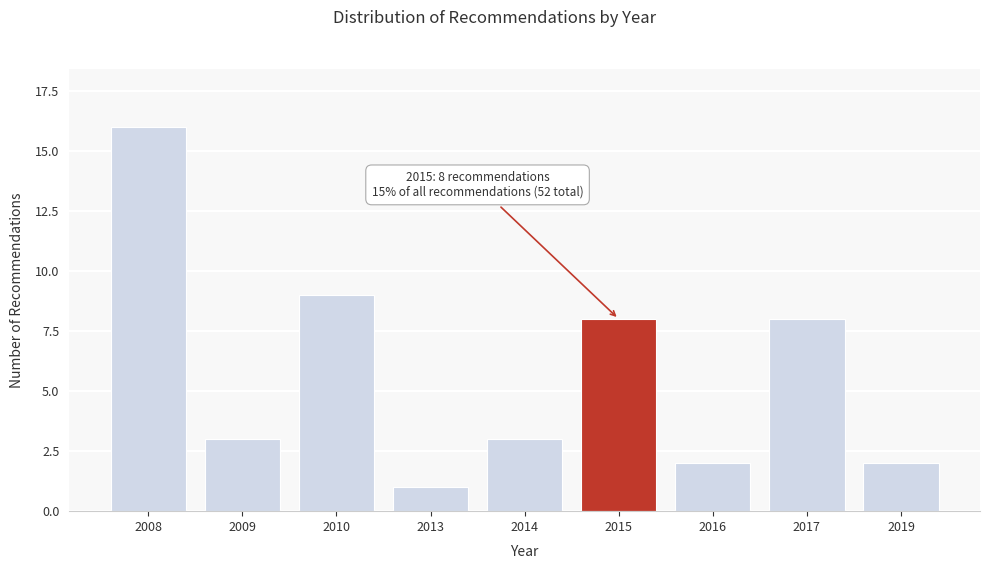

Reading left to right, list all the values displayed in this chart.

16	3	9	1	3	8	2	8	2